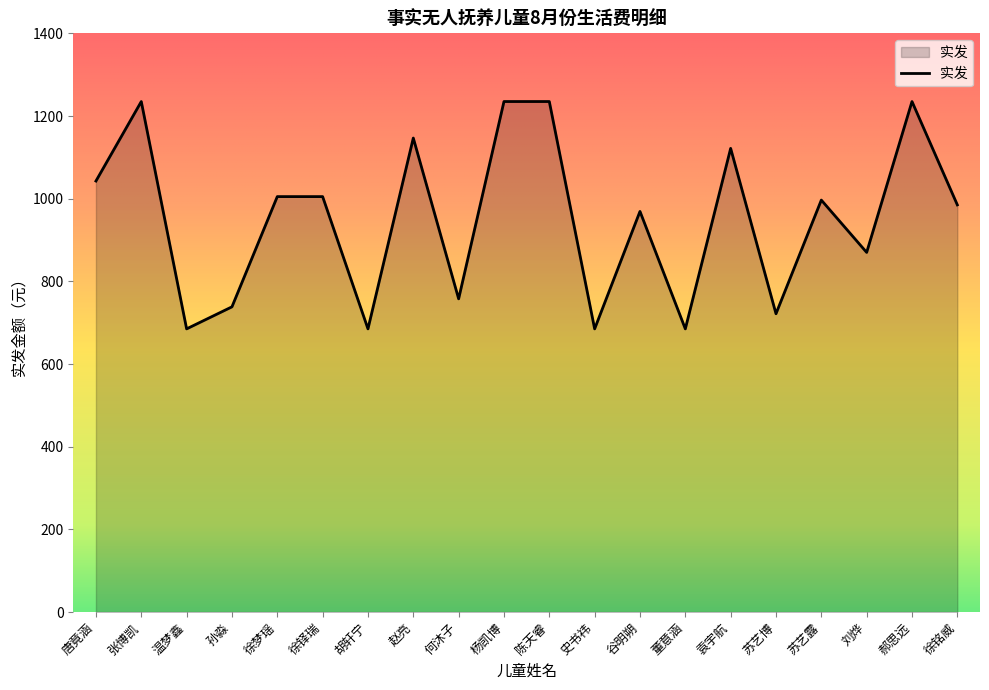

Count the number of categories in the chart.

20